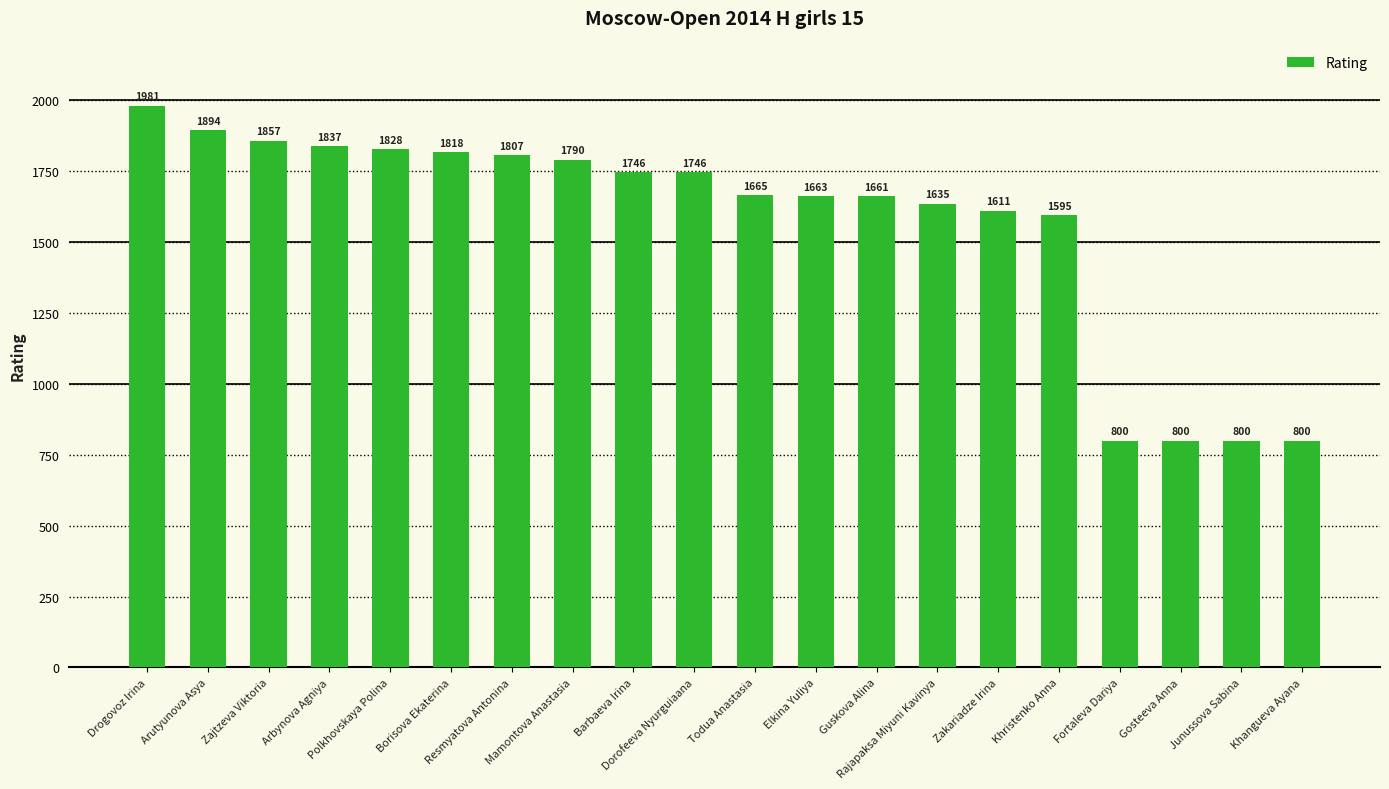

Reading left to right, extract all data points from this chart.

1981	1894	1857	1837	1828	1818	1807	1790	1746	1746	1665	1663	1661	1635	1611	1595	800	800	800	800